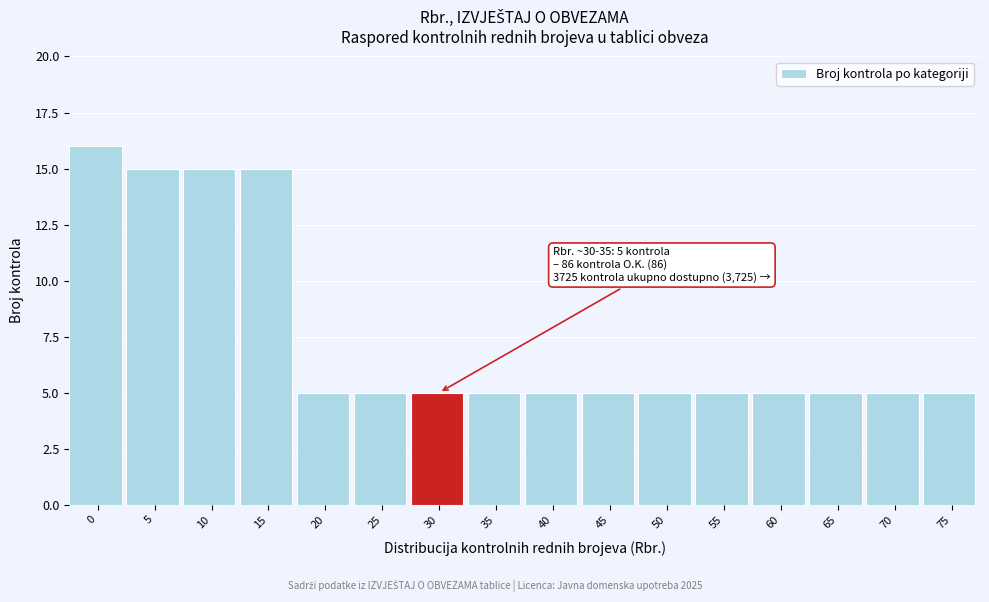

Reading right to left, extract all data points from this chart.

75=5	70=5	65=5	60=5	55=5	50=5	45=5	40=5	35=5	30=5	25=5	20=5	15=15	10=15	5=15	0=16